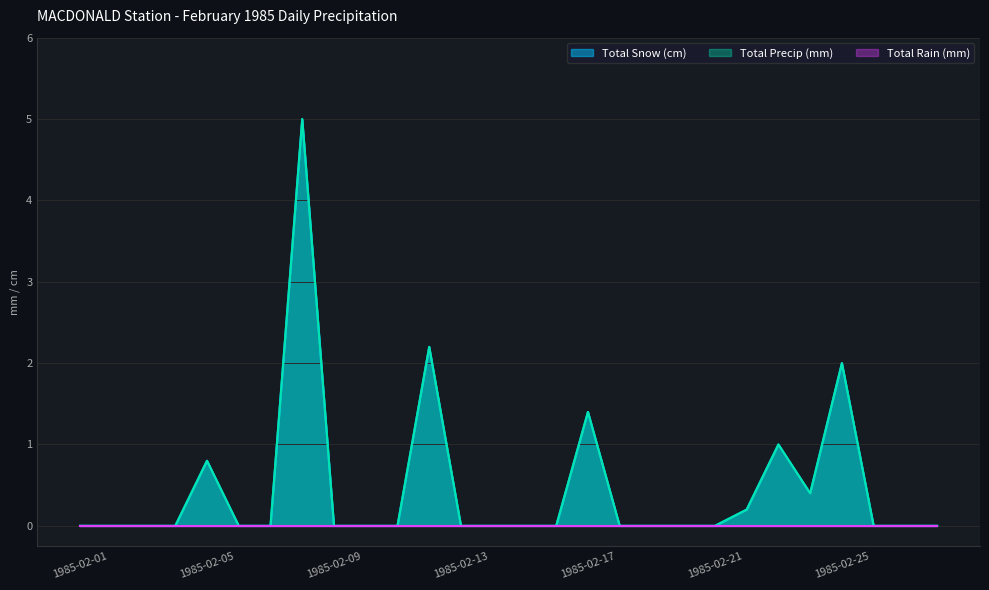

How many data points does each series have?

28